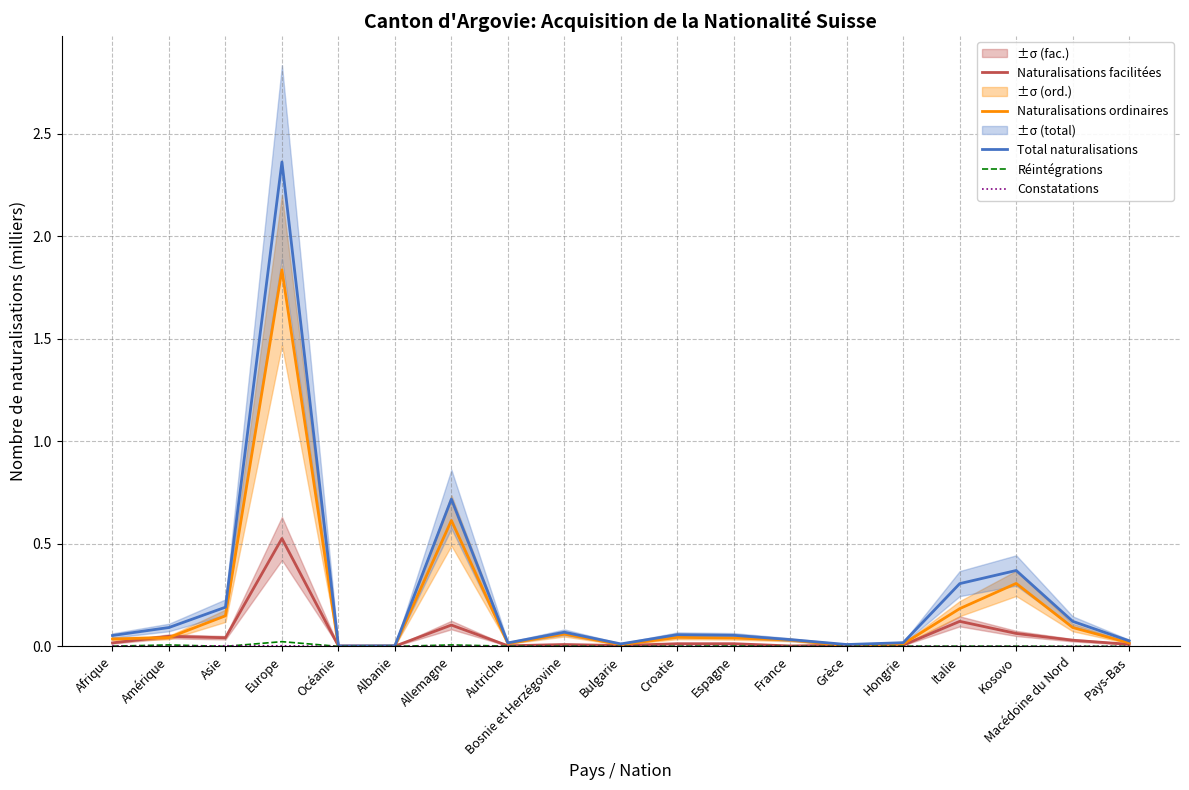

Is the value of Total naturalisations at Macédoine du Nord greater than the value of Réintégrations at Amérique?

Yes